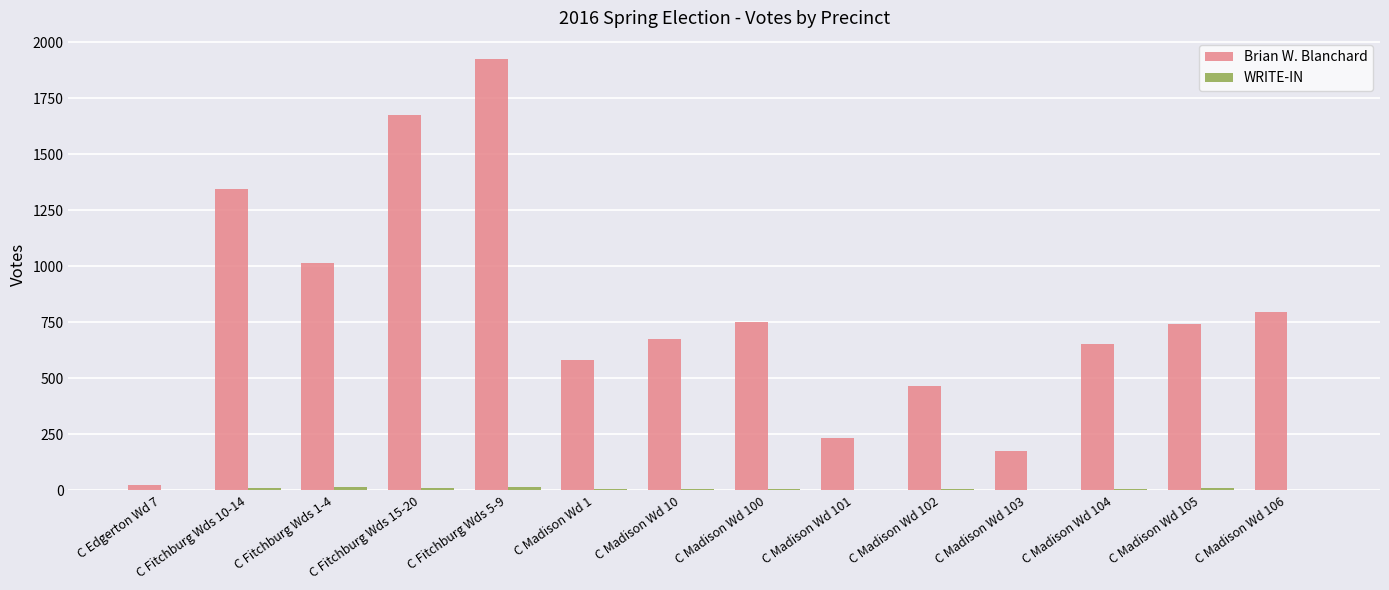

Where is Brian W. Blanchard nearest to the value 974?

C Fitchburg Wds 1-4